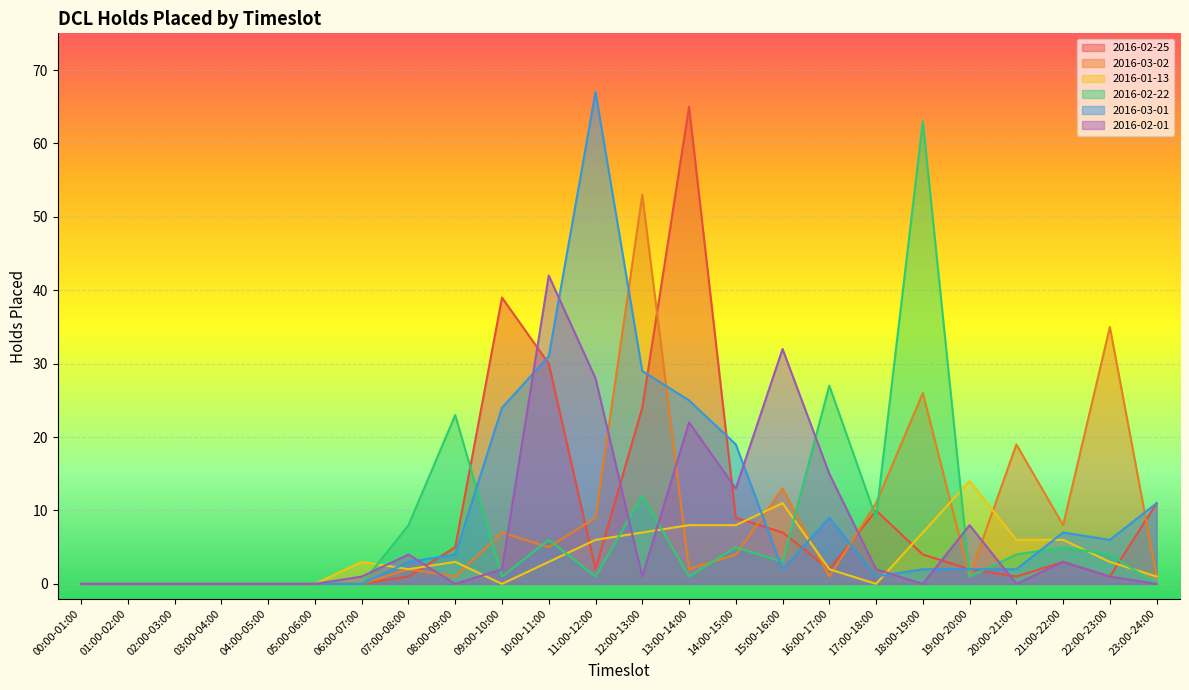

What is the difference between the maximum and minimum values in the 2016-02-25 series?

65